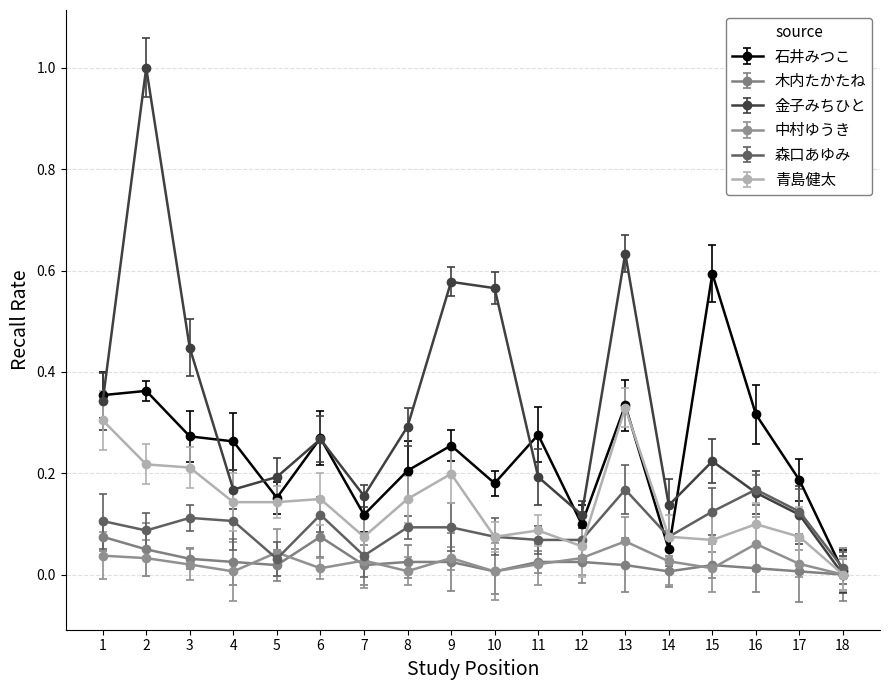

How many interior local valleys does the 中村ゆうき series have?

5